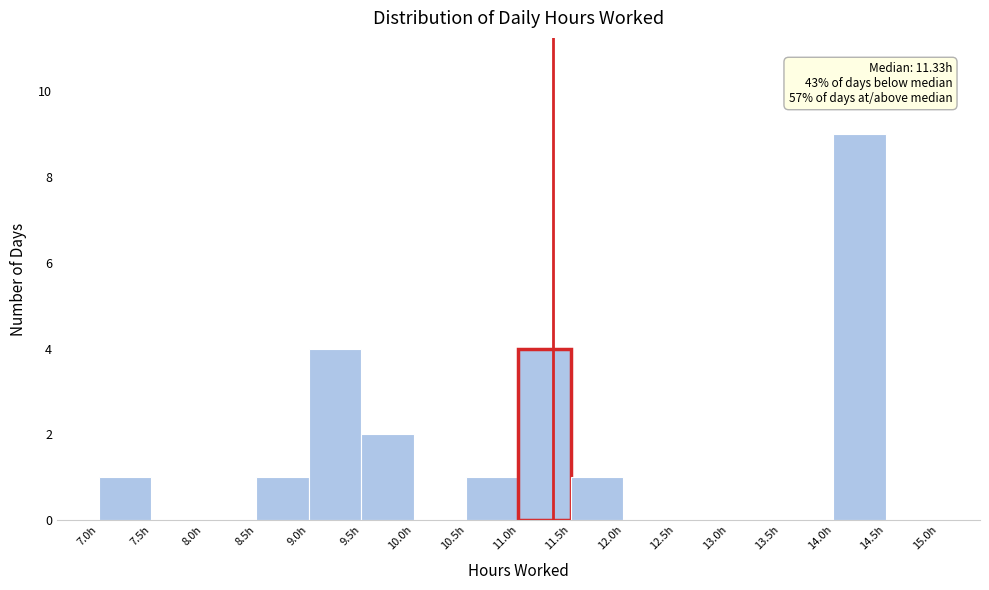

Which range on the x-axis has the tallest bar?

14.0 to 14.5